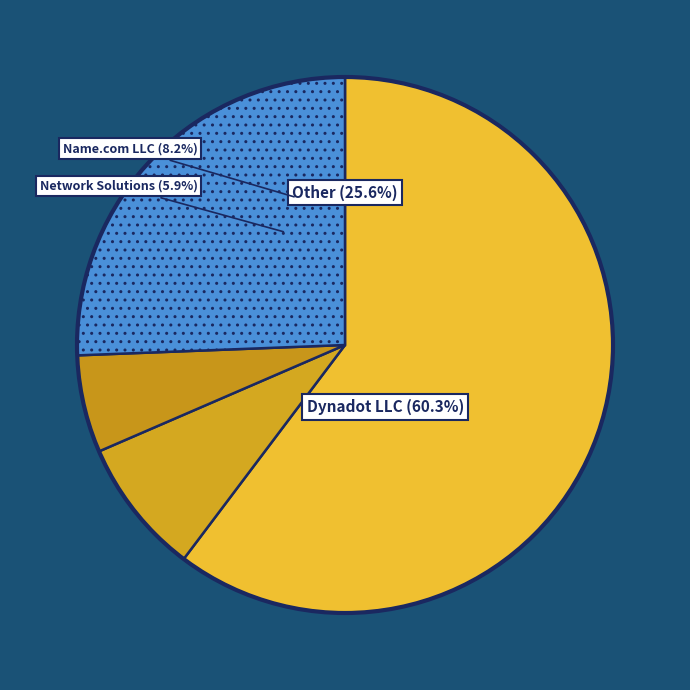

What is the majority slice?

Dynadot LLC